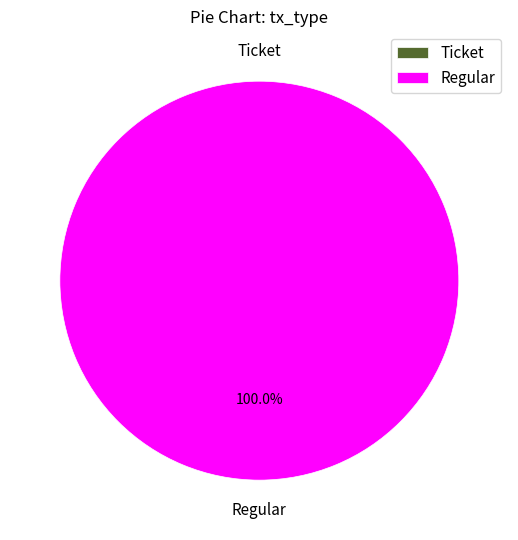

What is the change in value from Ticket to Regular?

+22